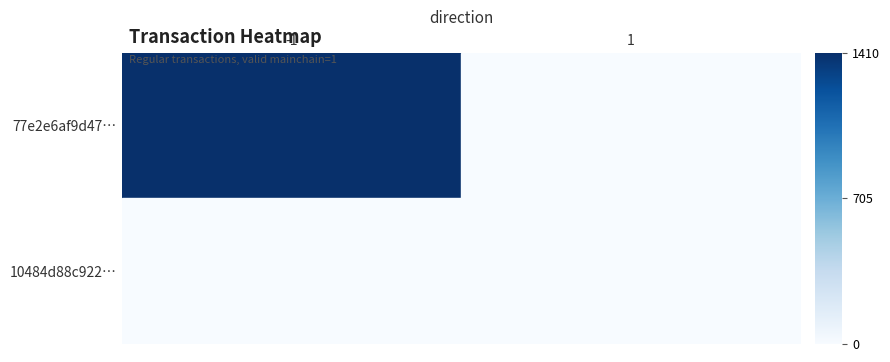

Which series changed the most between -1 and 1?

77e2e6af9d47…